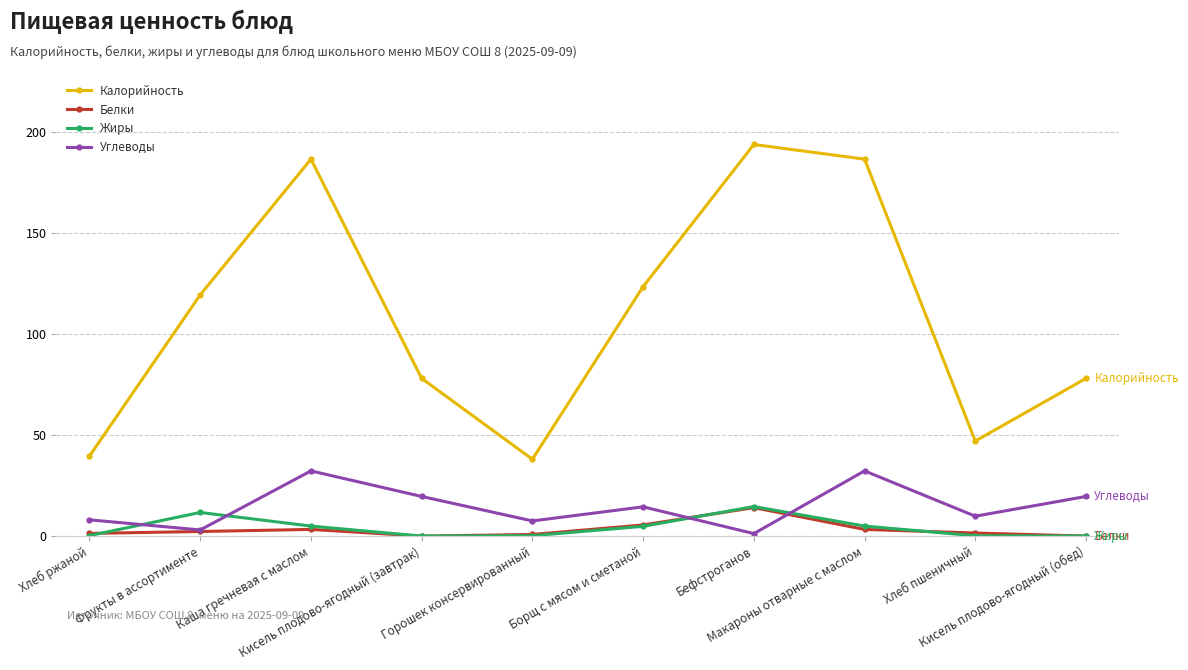

Does the chart have visible grid lines?

Yes